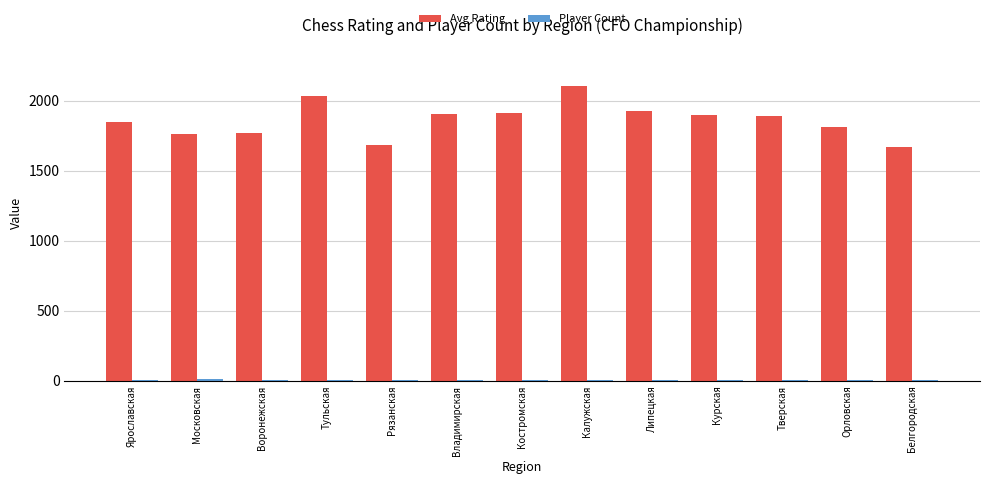

True or false: Avg Rating has a value of 2202 at Рязанская.

False